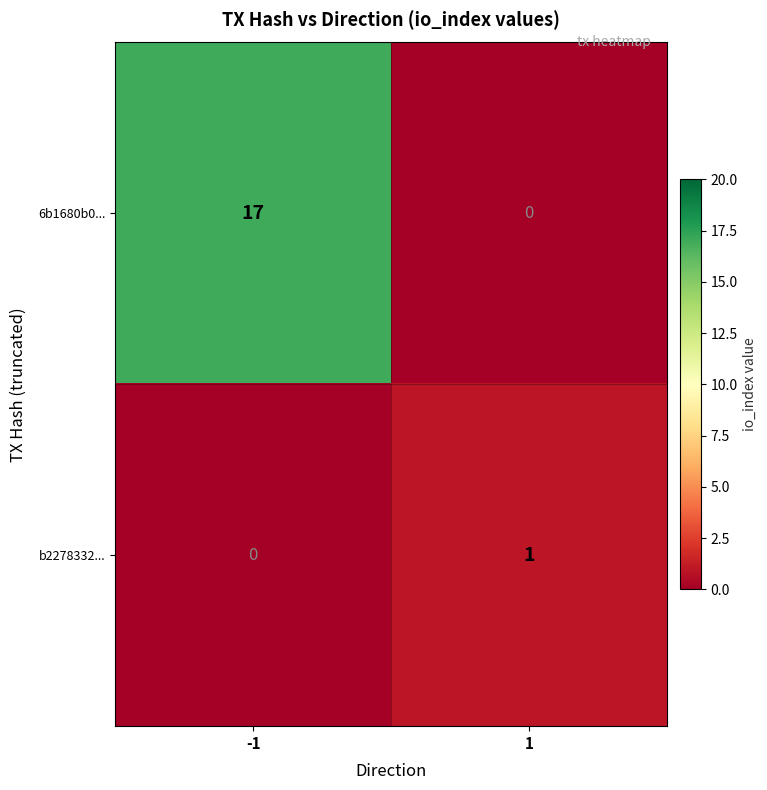

Reading right to left, what are all the values shown in this chart?

6b1680b0...: 0	17
b2278332...: 1	0